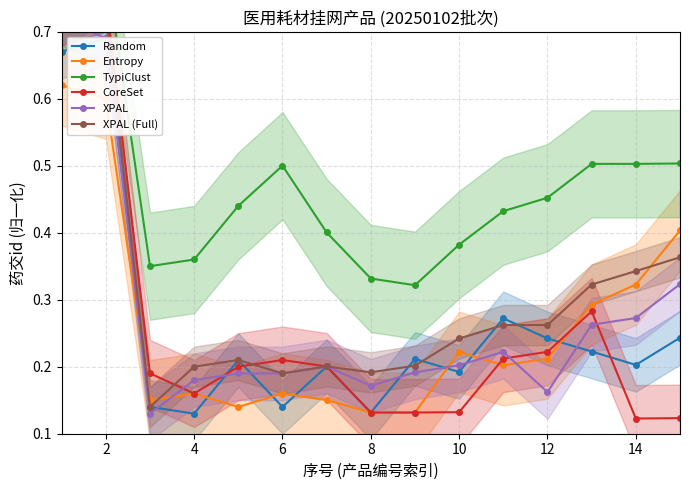

At how many categories does at least one series exceed 0?

15